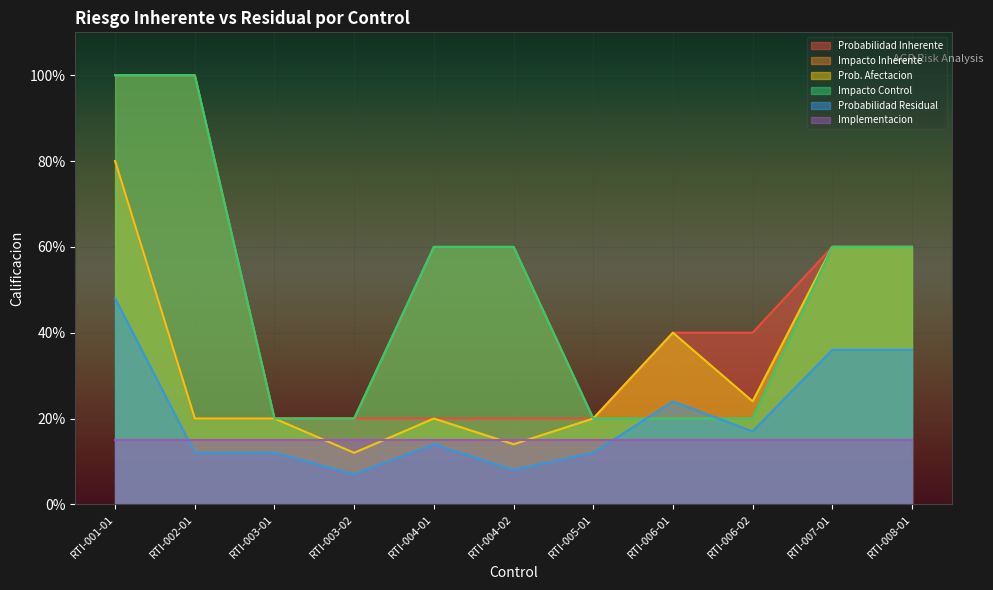

True or false: Impacto Control and Impacto Inherente cross at least once.

False